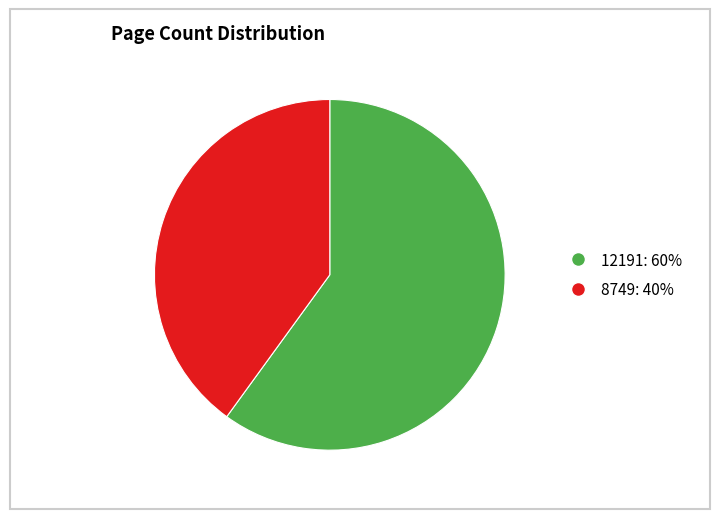

The 8749 slice represents 34% of the pie. True or false?

False